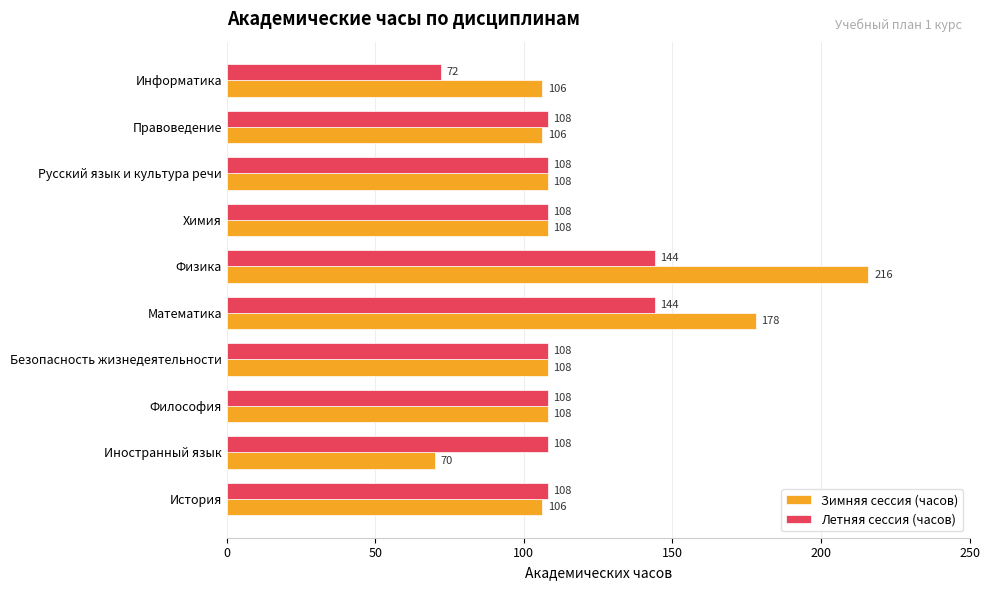

Count the number of categories in the chart.

10